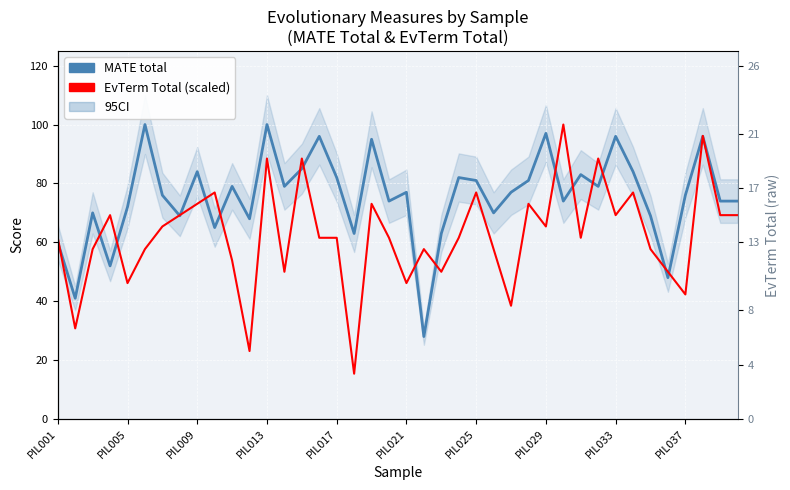

Reading right to left, what are all the values shown in this chart?

MATE total: 74.0	74.0	96.0	76.0	48.0	69.0	84.0	96.0	79.0	83.0	74.0	97.0	81.0	77.0	70.0	81.0	82.0	63.0	28.0	77.0	74.0	95.0	63.0	82.0	96.0	85.0	79.0	100.0	68.0	79.0	65.0	84.0	69.0	76.0	100.0	72.0	52.0	70.0	41.0	60.0
EvTerm Total (scaled): 69.2	69.2	96.2	42.3	50.0	57.7	76.9	69.2	88.5	61.5	100.0	65.4	73.1	38.5	57.7	76.9	61.5	50.0	57.7	46.2	61.5	73.1	15.4	61.5	61.5	88.5	50.0	88.5	23.1	53.8	76.9	73.1	69.2	65.4	57.7	46.2	69.2	57.7	30.8	61.5